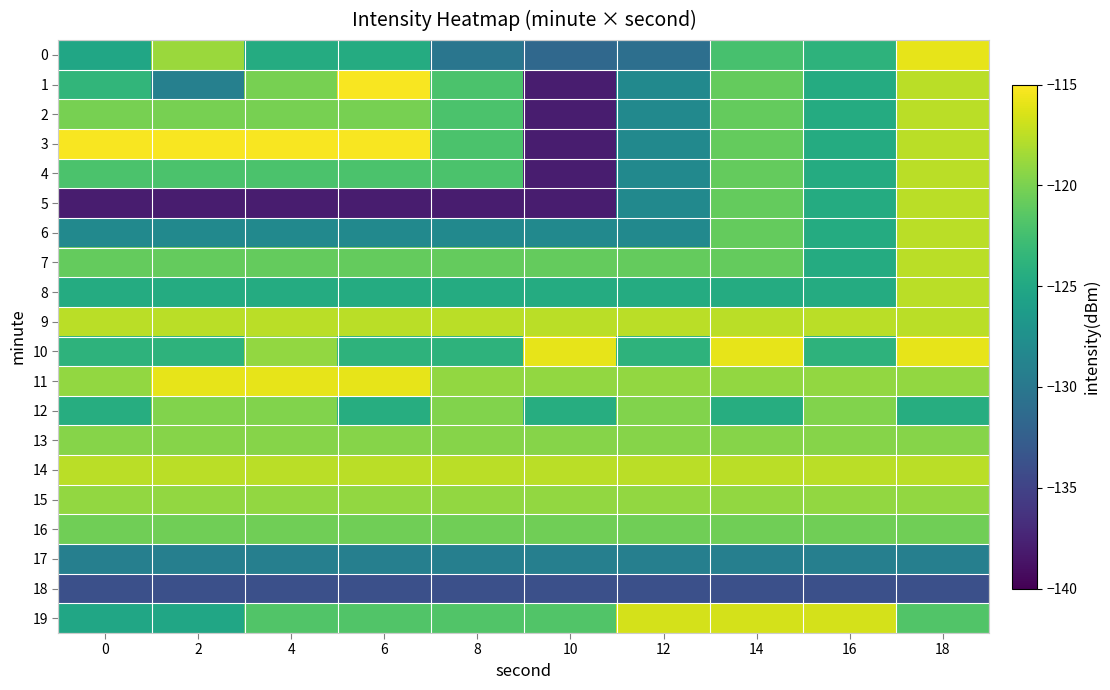

At which category is the sum across all series the highest?

18